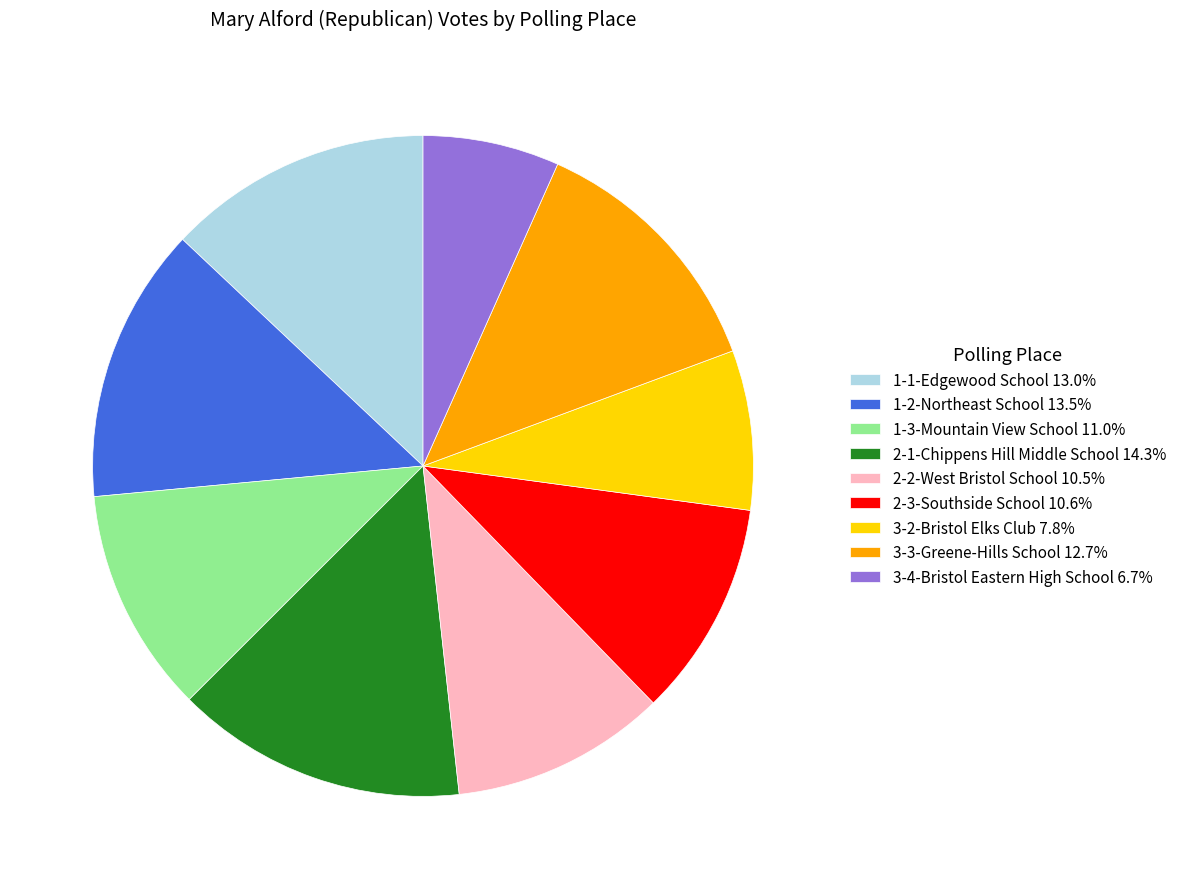

Combined, do 2-2-West Bristol School 10.5% and 3-4-Bristol Eastern High School 6.7% account for over 50%?

No